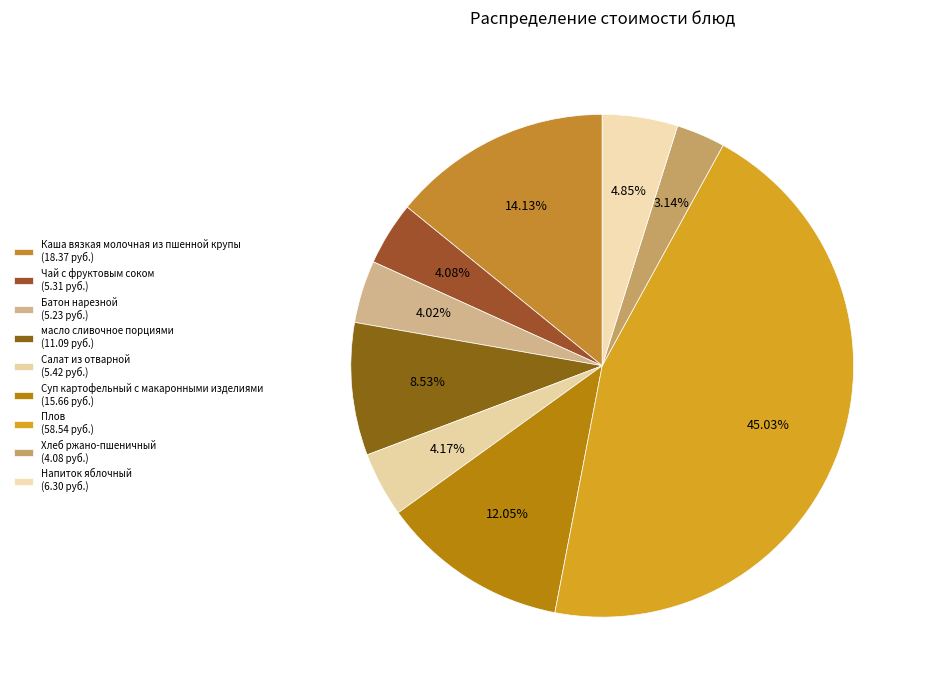

How many segments does this pie chart have?

9